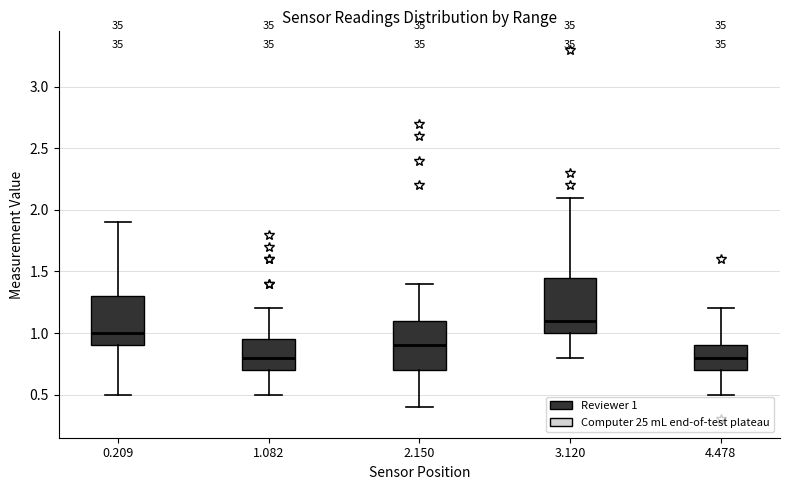

Reading left to right, transcribe this box plot: for each box, give where its median line is, the range the box spans, and where its two whiskers end, as read against the y-axis. The values are not printed on the chart, so give them approximately, as read against the axis.

0.209: median 1.00, box 0.90 to 1.30, whiskers 0.50 to 1.90
1.082: median 0.80, box 0.70 to 0.95, whiskers 0.50 to 1.20
2.150: median 0.90, box 0.70 to 1.10, whiskers 0.40 to 1.40
3.120: median 1.10, box 1.00 to 1.45, whiskers 0.80 to 2.10
4.478: median 0.80, box 0.70 to 0.90, whiskers 0.50 to 1.20